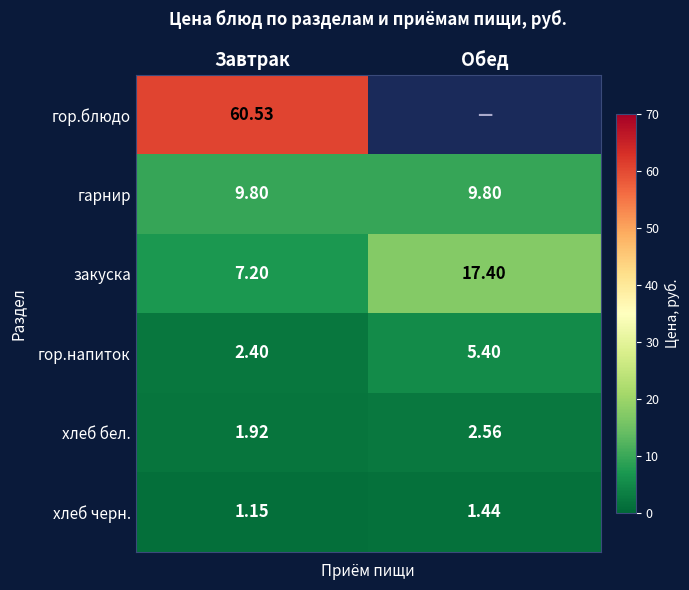

How many data points in закуска are above 17?

1